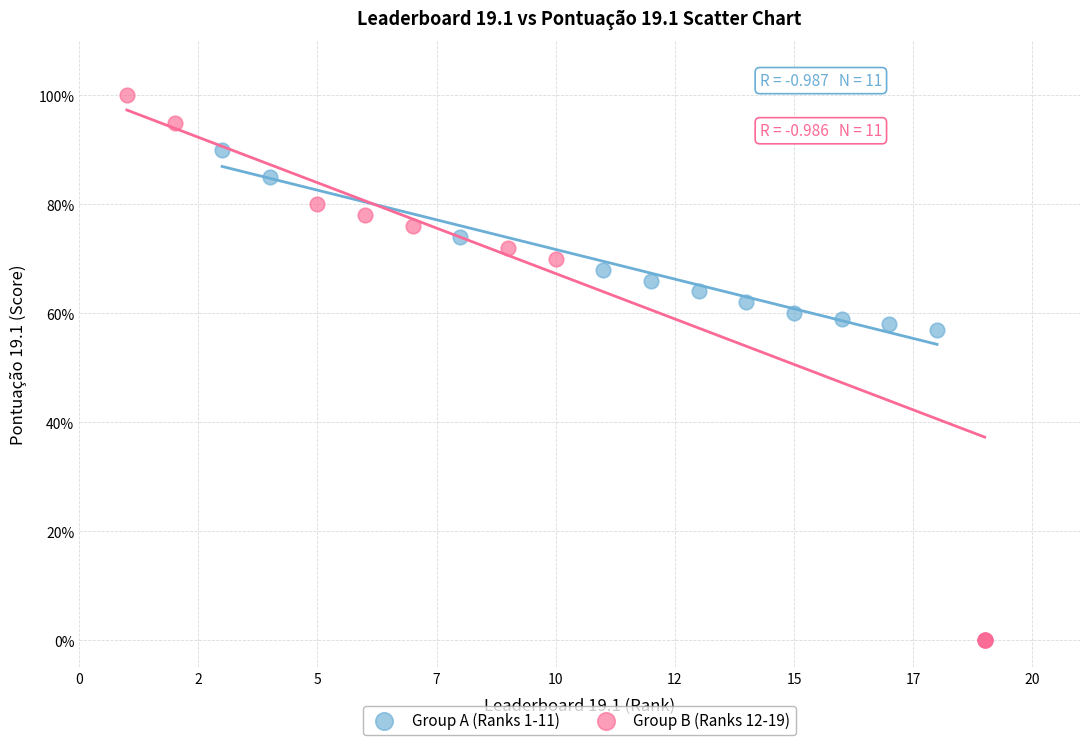

Which series reaches the maximum Y coordinate?

Group B (Ranks 12-19)